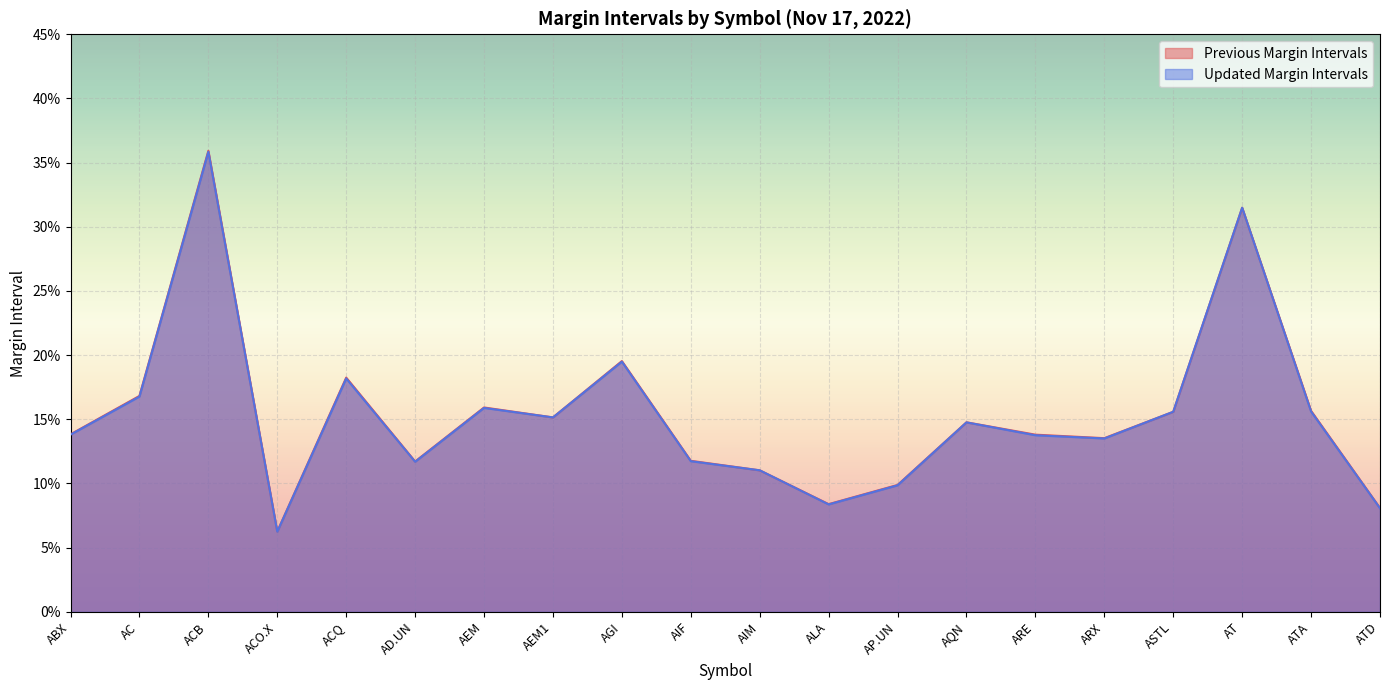

The value of Updated Margin Intervals at AP.UN is 0.1. True or false?

True